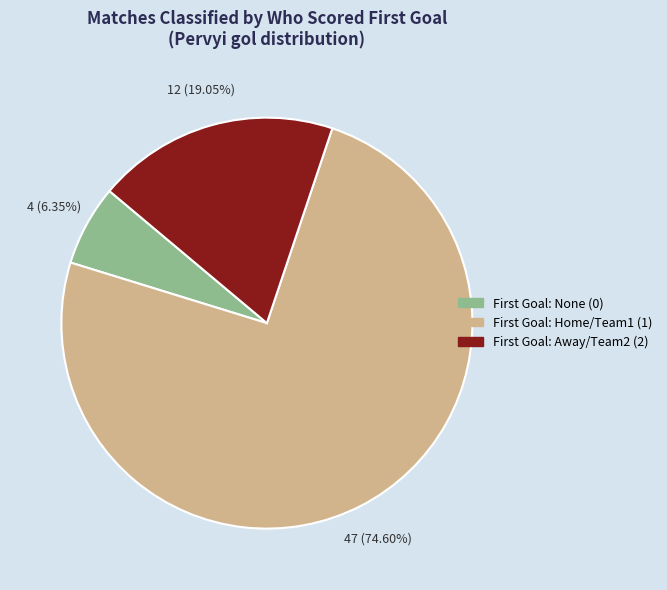

Is there any slice that represents more than half of the pie?

Yes